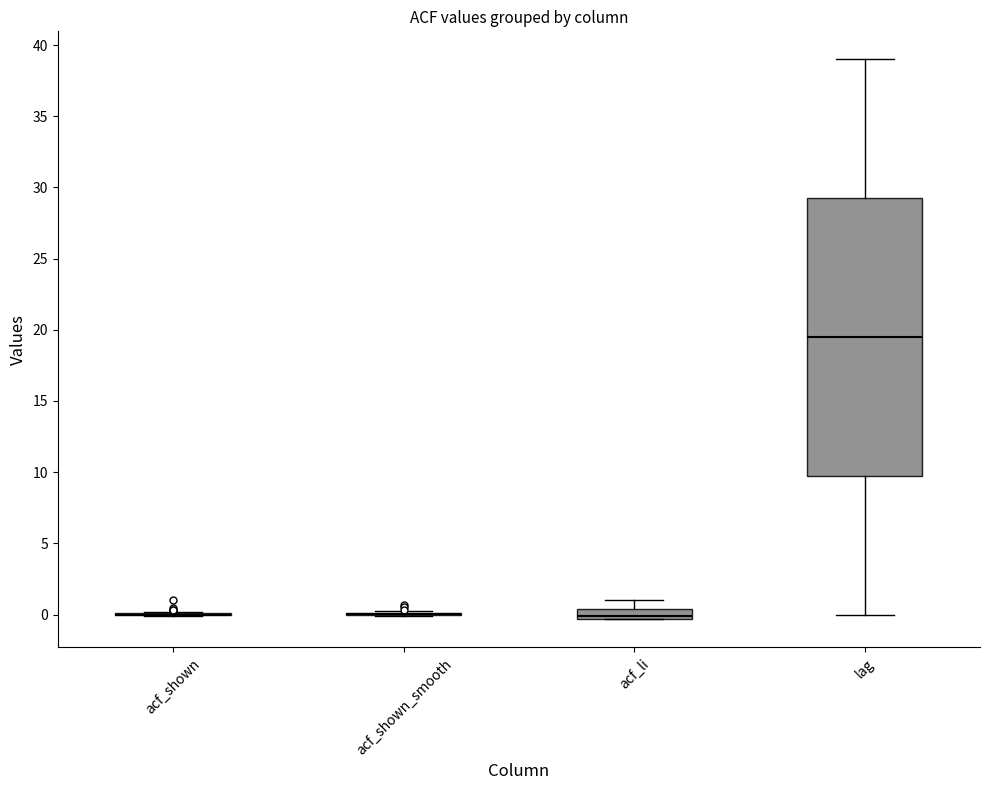

Which box is the tallest, from its lower edge to its upper edge?

lag